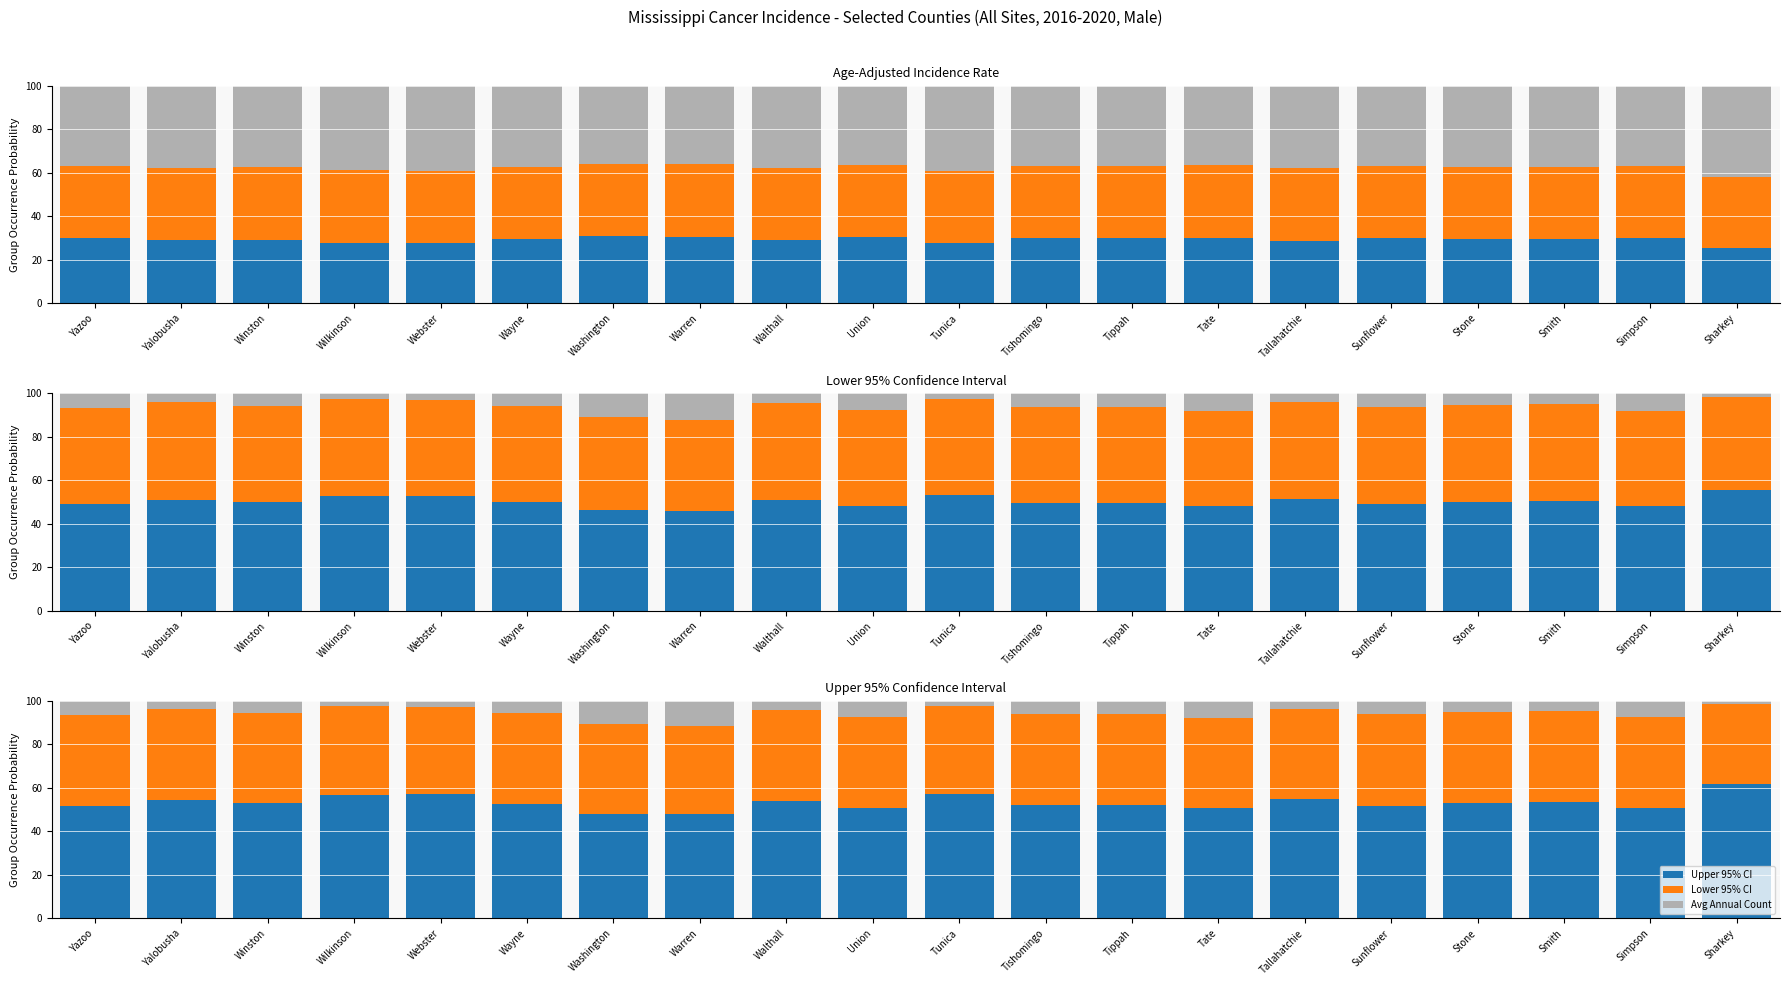

The value of Upper 95% CI at Sunflower is 90.3. True or false?

False